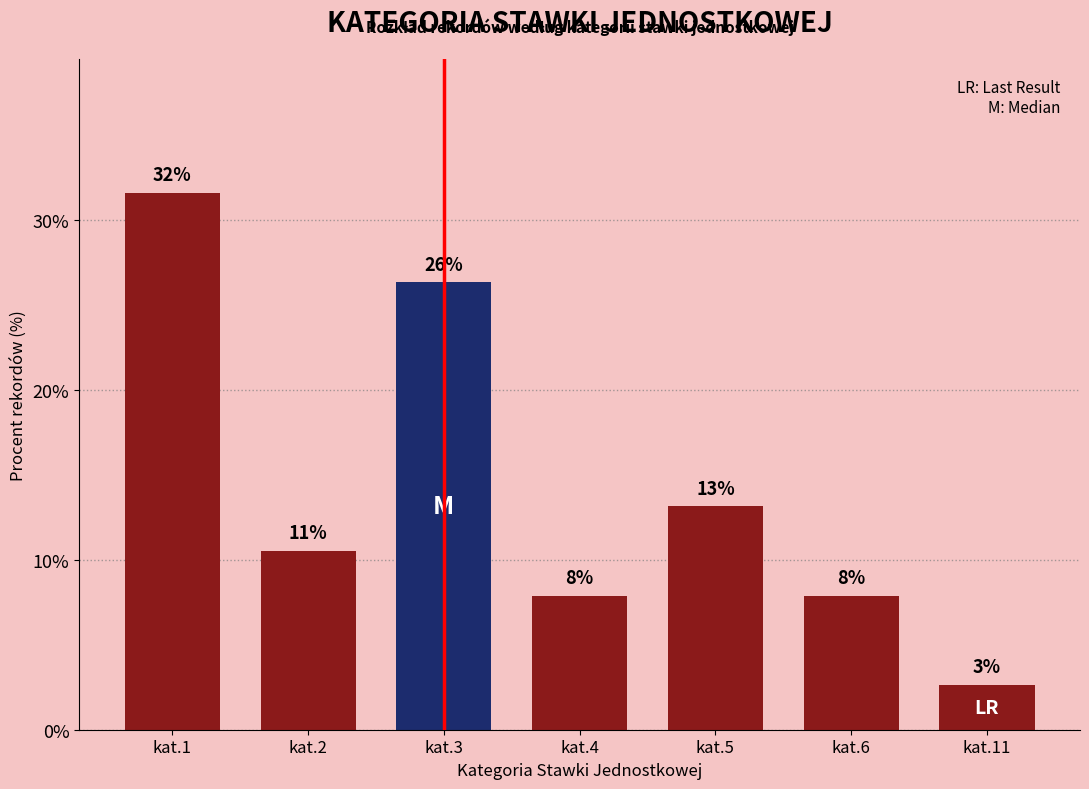

What is the difference between the maximum and minimum values?

28.9